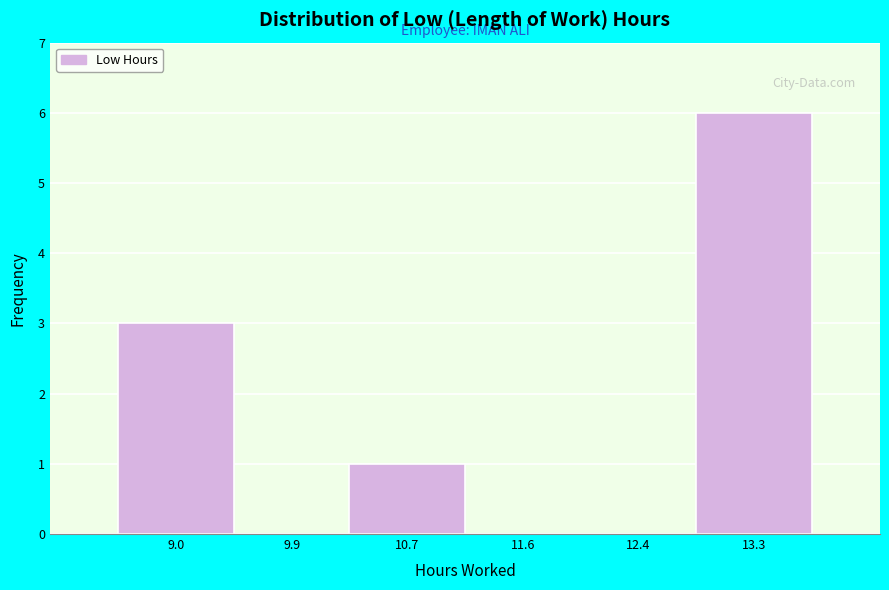

Reading right to left, list all the values displayed in this chart.

13.3=6	12.4=0	11.6=0	10.7=1	9.9=0	9.0=3